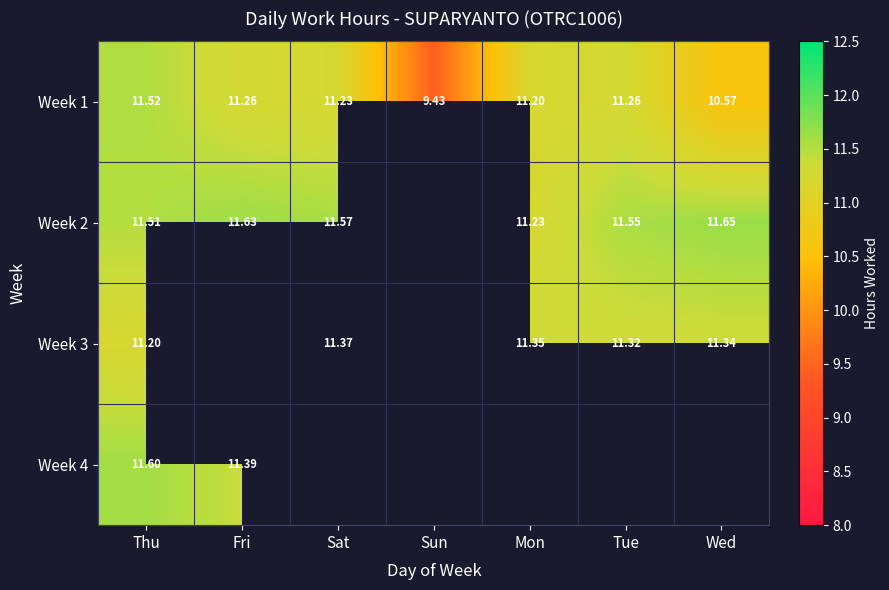

At which label does Week 1 first exceed 11?

Thu